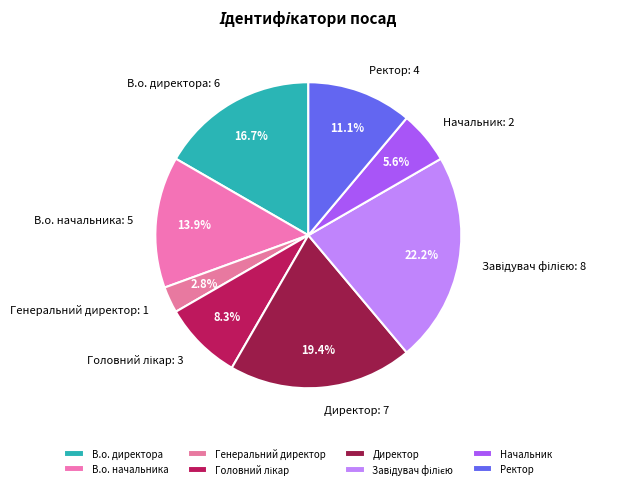

To the nearest percent, what is the average slice percentage?

12%